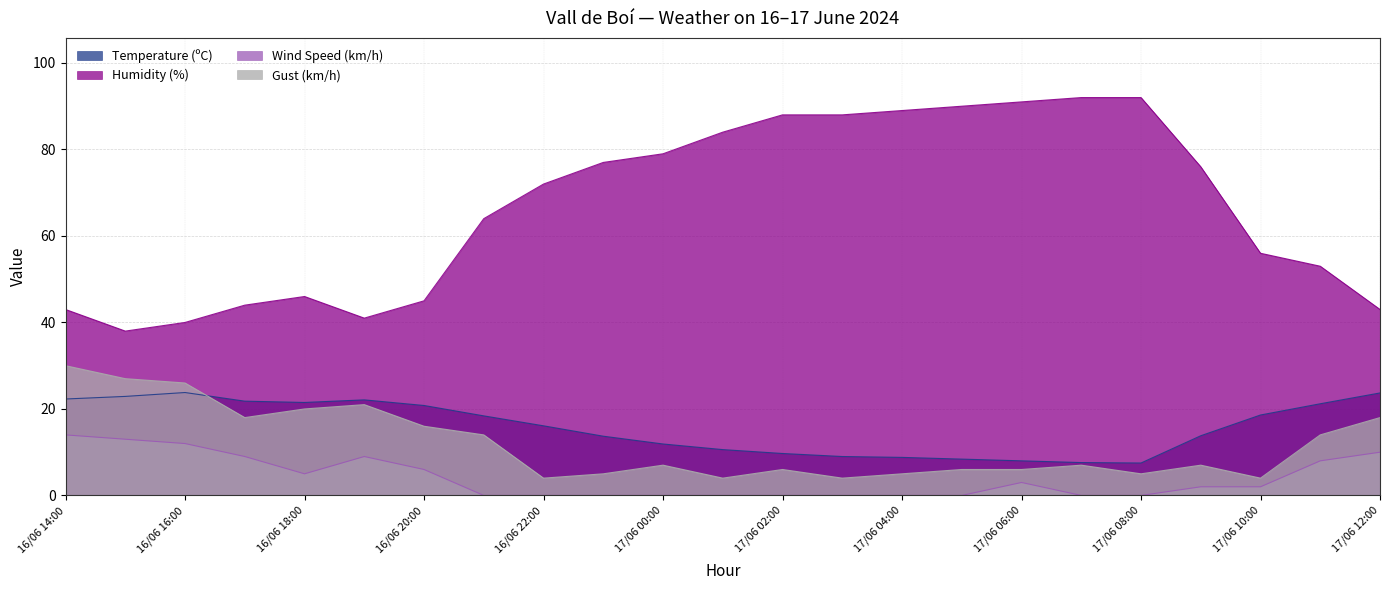

What is the sum of all Humidity (%) values?

1531.0